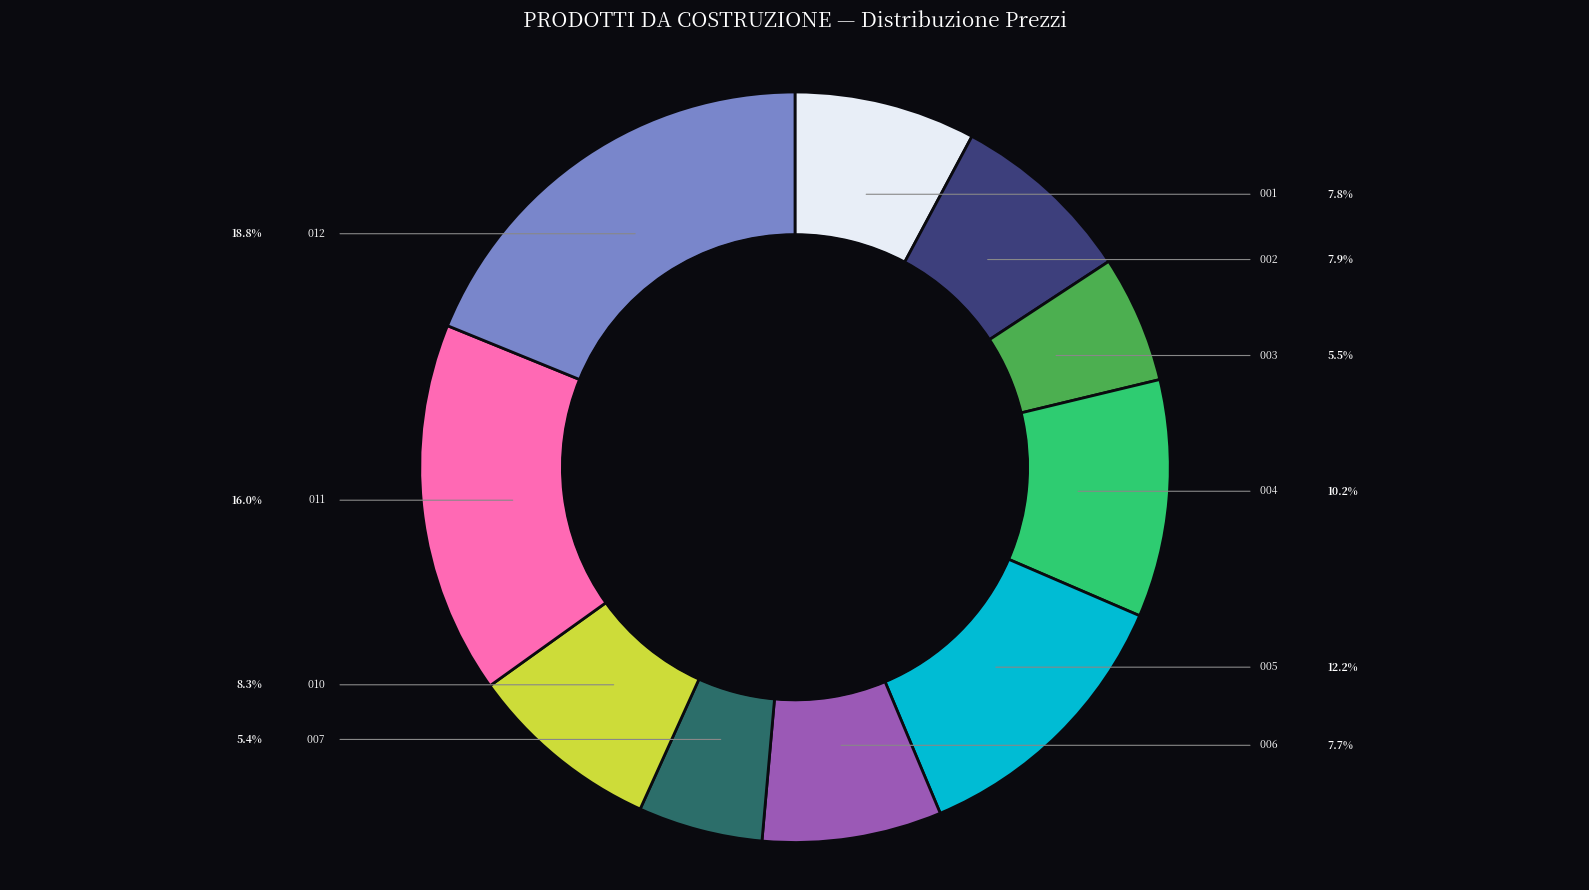

Does any single category account for the majority?

No